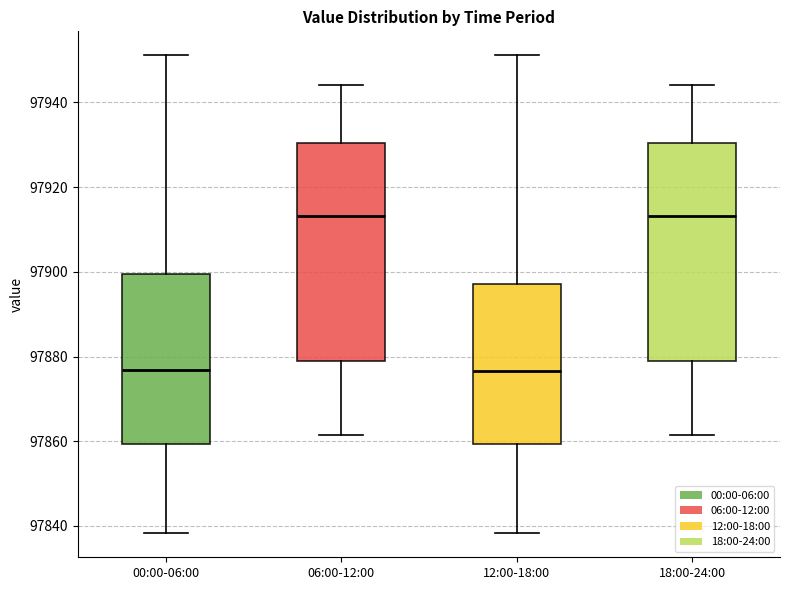

Reading left to right, read every box against the y-axis: the position of its median line, the range the box covers, and the ends of its whiskers. The values are not printed on the chart, so give them approximately, as read against the axis.

00:00-06:00: median 97876, box 97860 to 97900, whiskers 97838 to 97952
06:00-12:00: median 97914, box 97878 to 97930, whiskers 97862 to 97944
12:00-18:00: median 97876, box 97860 to 97898, whiskers 97838 to 97952
18:00-24:00: median 97914, box 97878 to 97930, whiskers 97862 to 97944